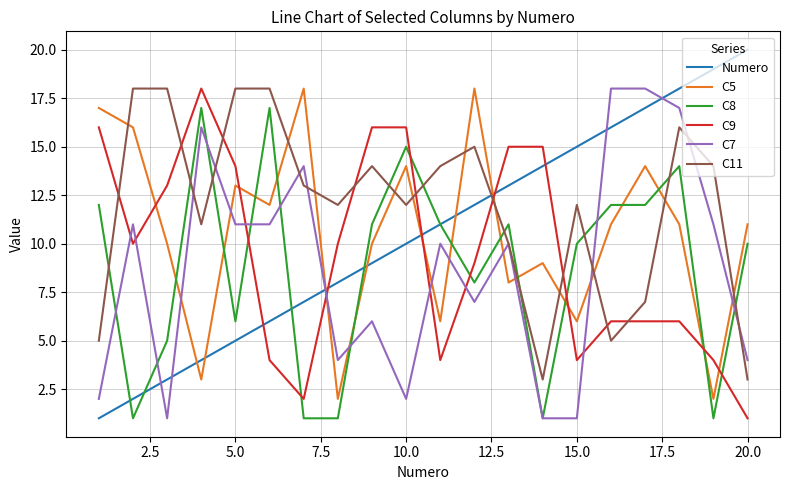

Which series has the widest spread of values?

Numero